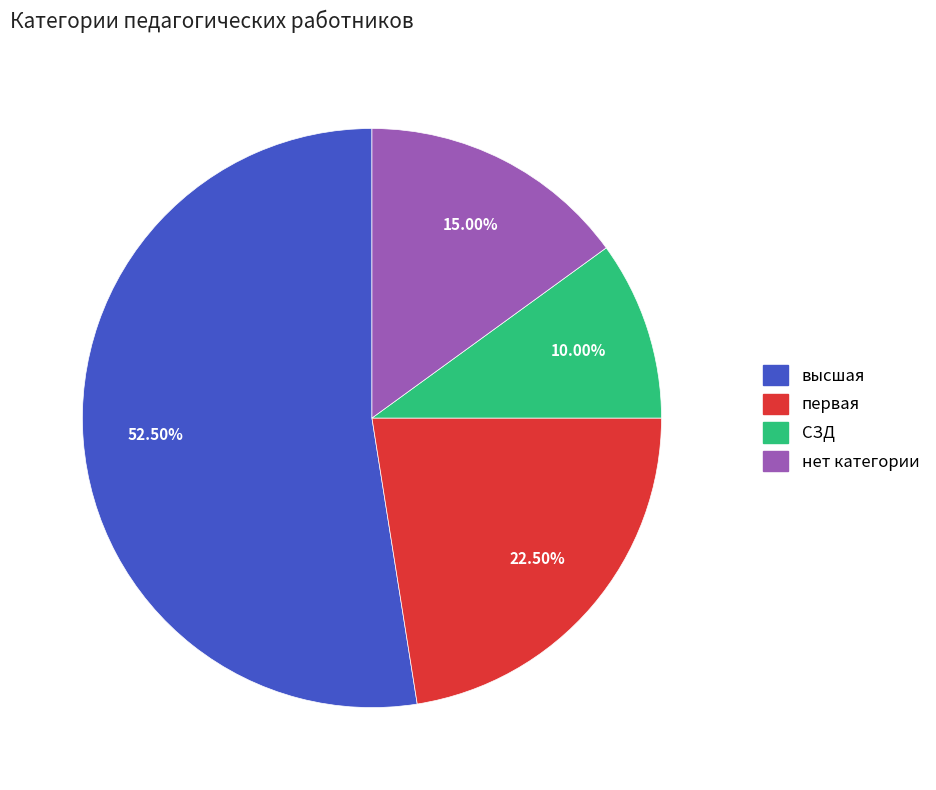

Which slice is the smallest?

СЗД